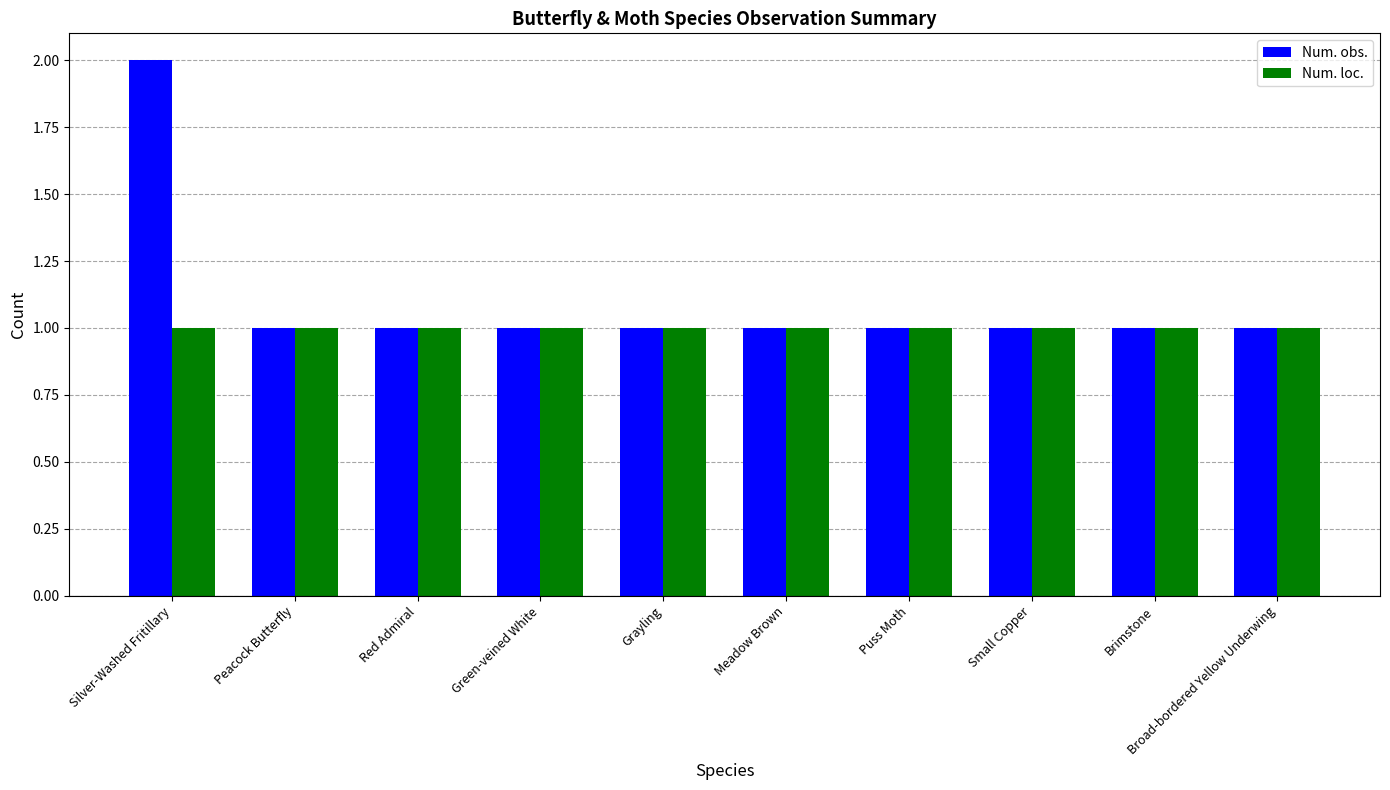

Reading left to right, what are all the values shown in this chart?

Num. obs.: 2	1	1	1	1	1	1	1	1	1
Num. loc.: 1	1	1	1	1	1	1	1	1	1